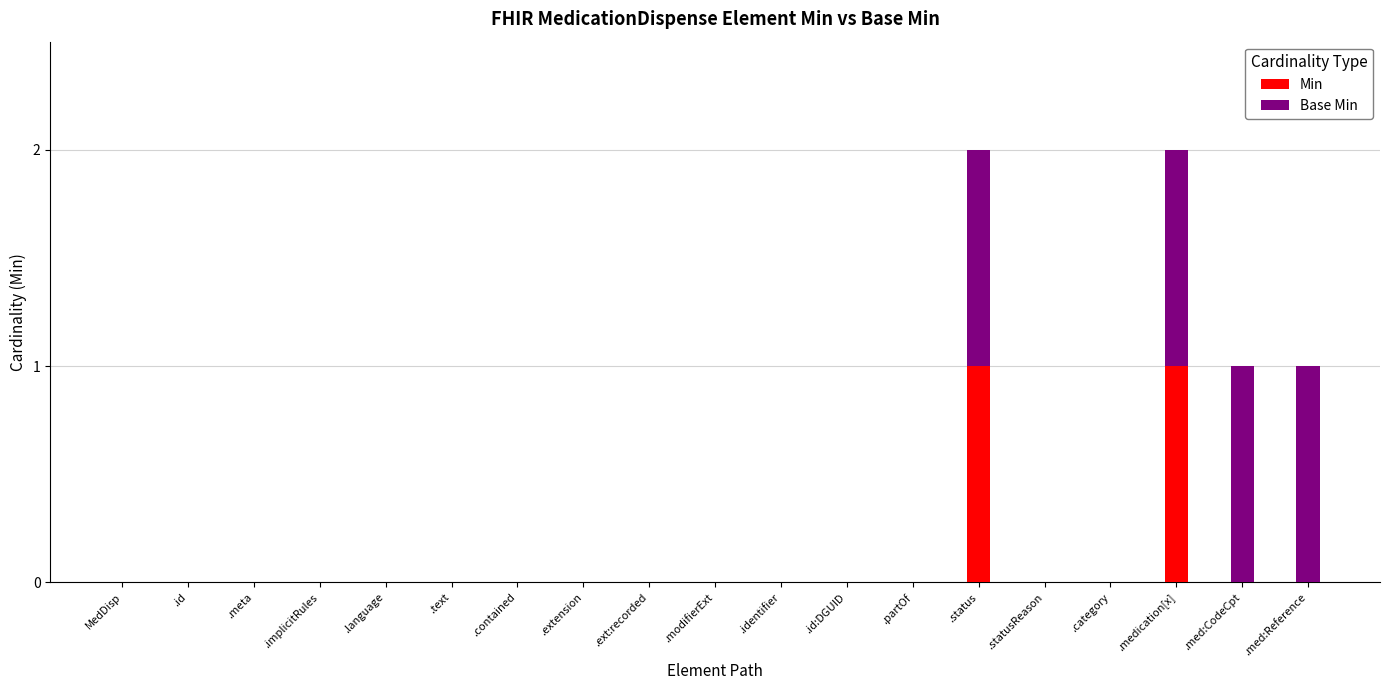

The Min series shows -1 at .med:CodeCpt. True or false?

False